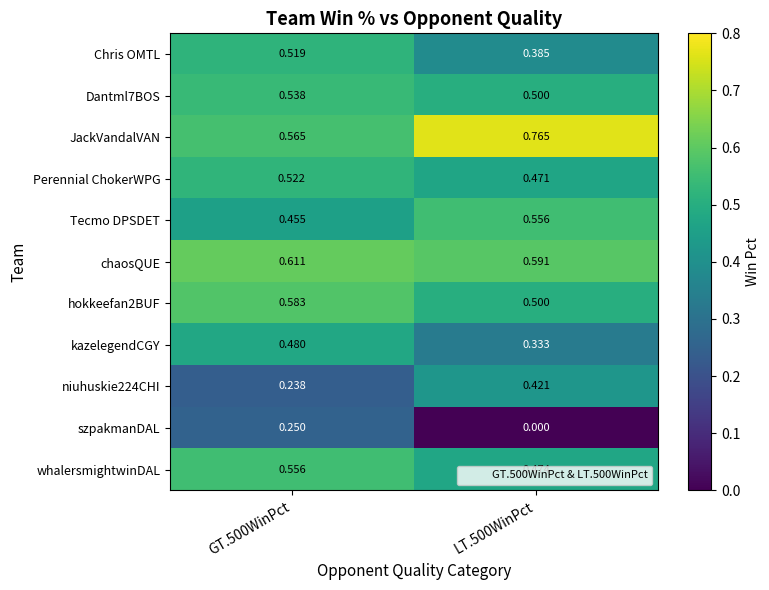

Between GT.500WinPct and LT.500WinPct, which series saw the biggest shift?

szpakmanDAL